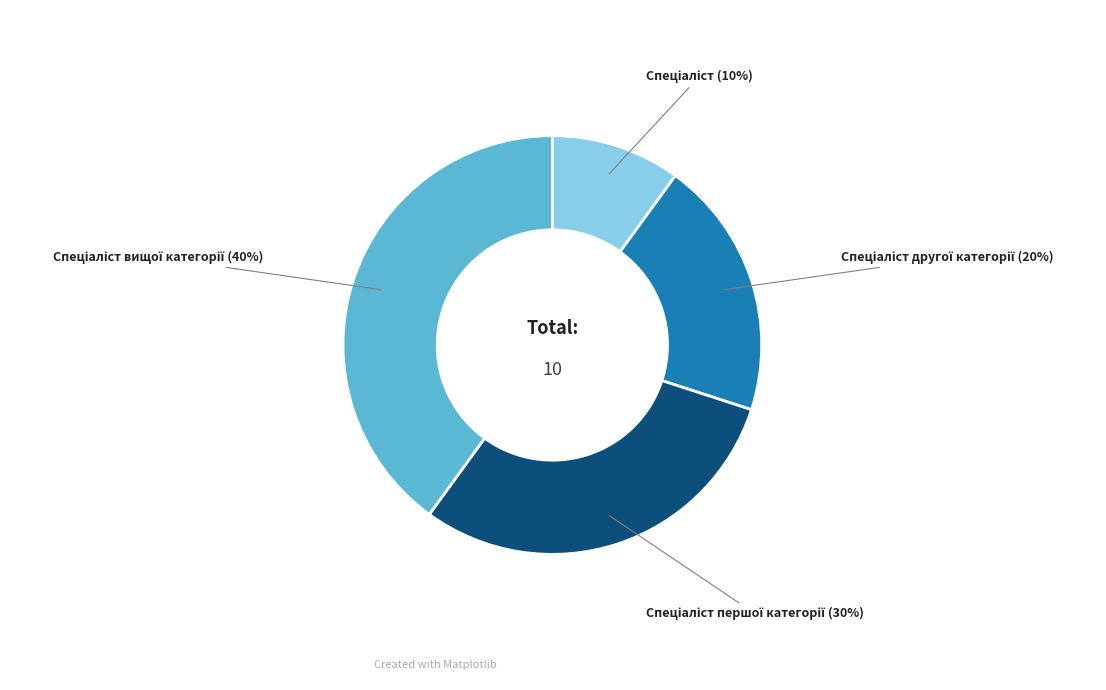

How many slices are in this pie chart?

4